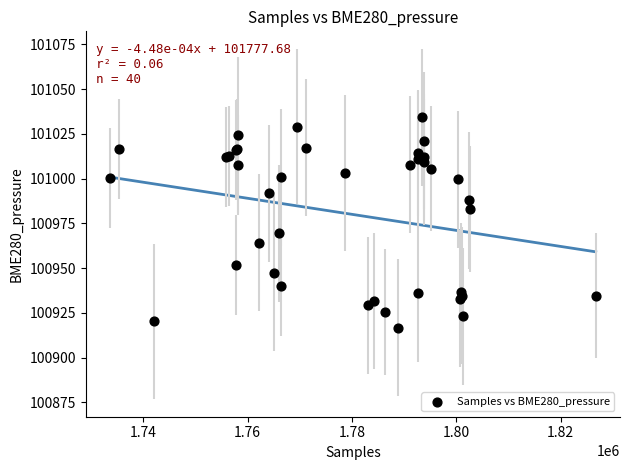

What Y value in the scatter plot is closest to 100975?

100969.5